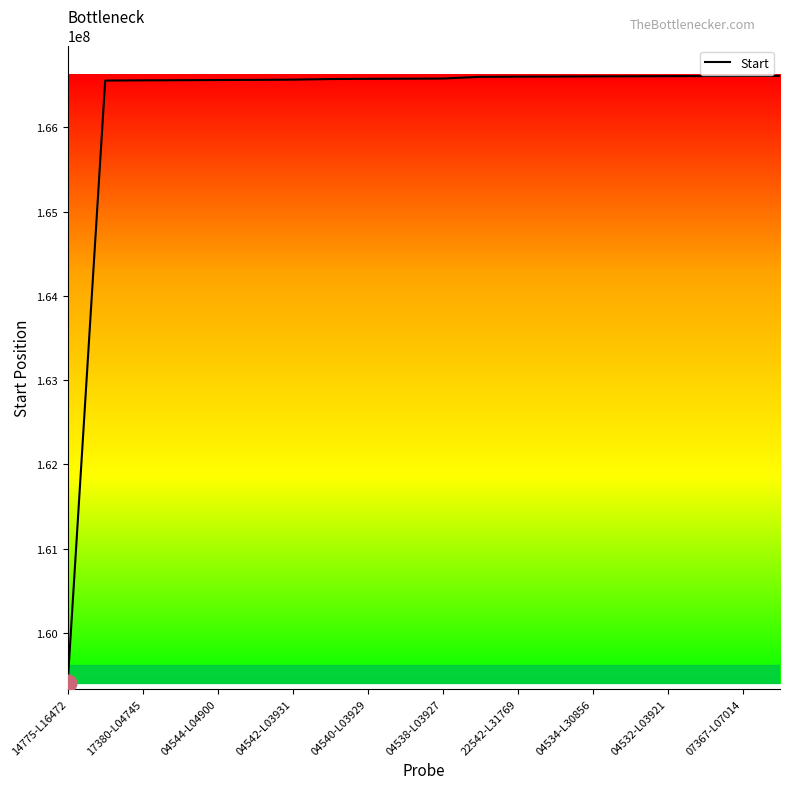

What is the greatest value displayed?

166612441